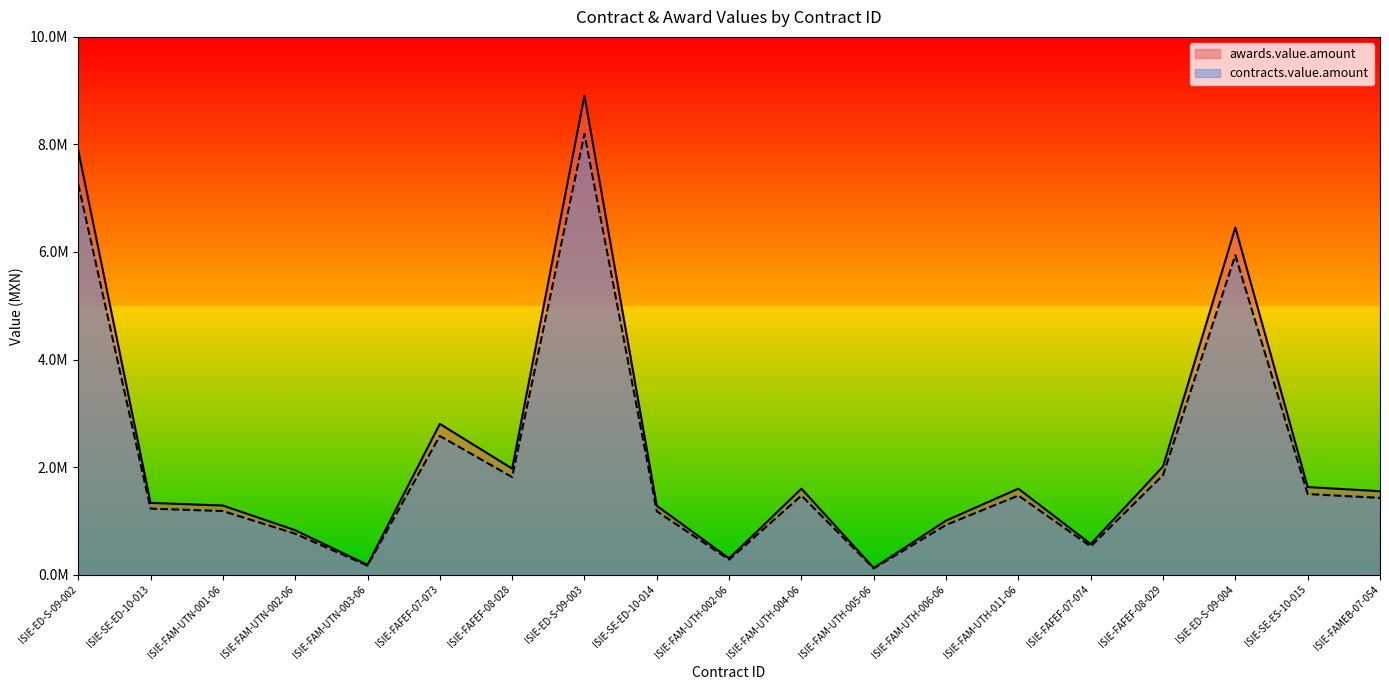

Which series has the largest total across all categories?

awards.value.amount